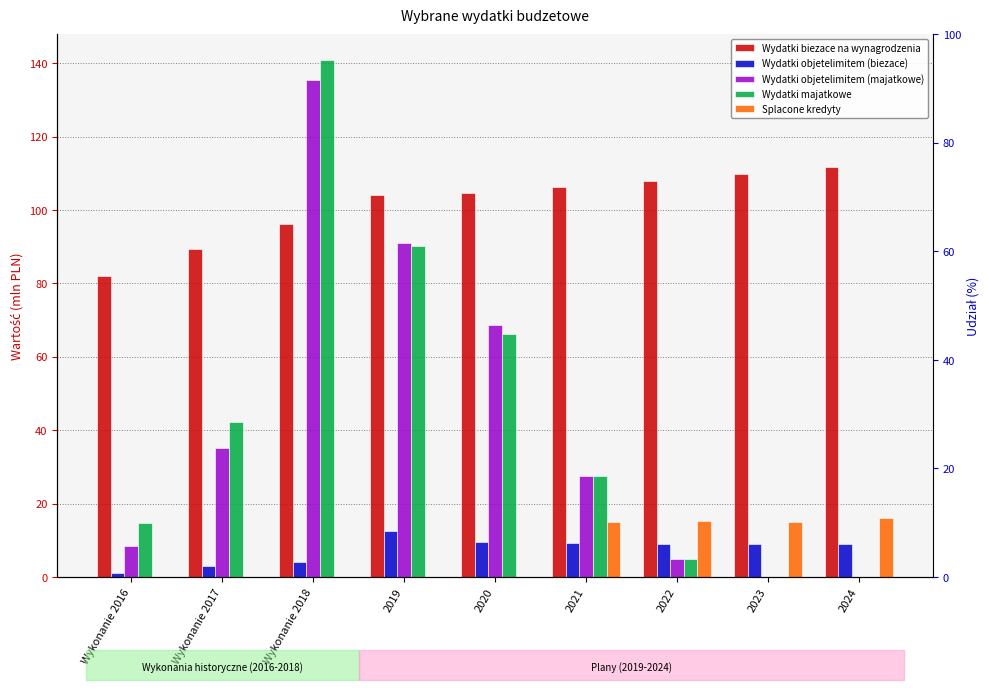

At how many categories does at least one series exceed 66?

9